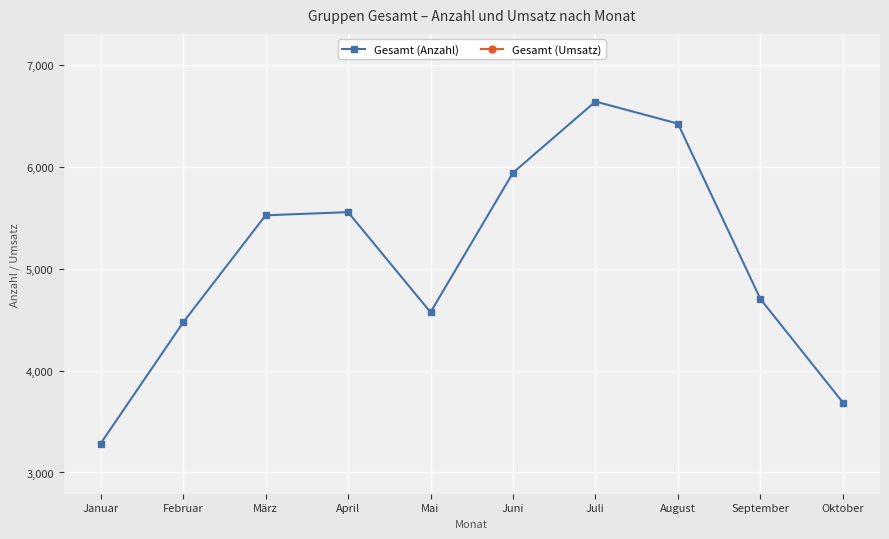

At which category is the sum across all series the highest?

Juli